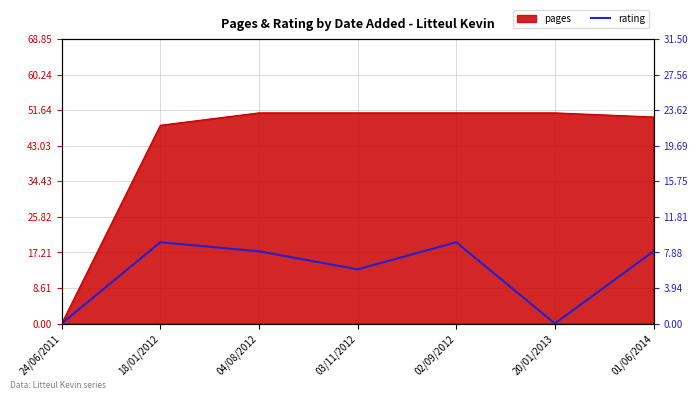

How many interior local peaks (higher than both neighbors) does the data have?

2